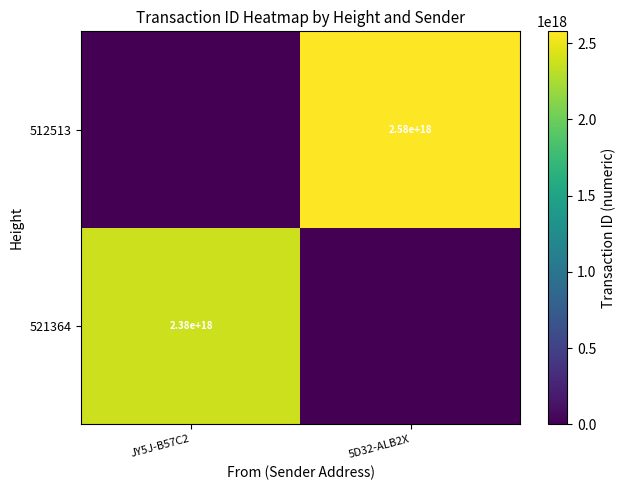

Is it true that 521364 equals 2380000000000000000 at JY5J-B57C2?

True